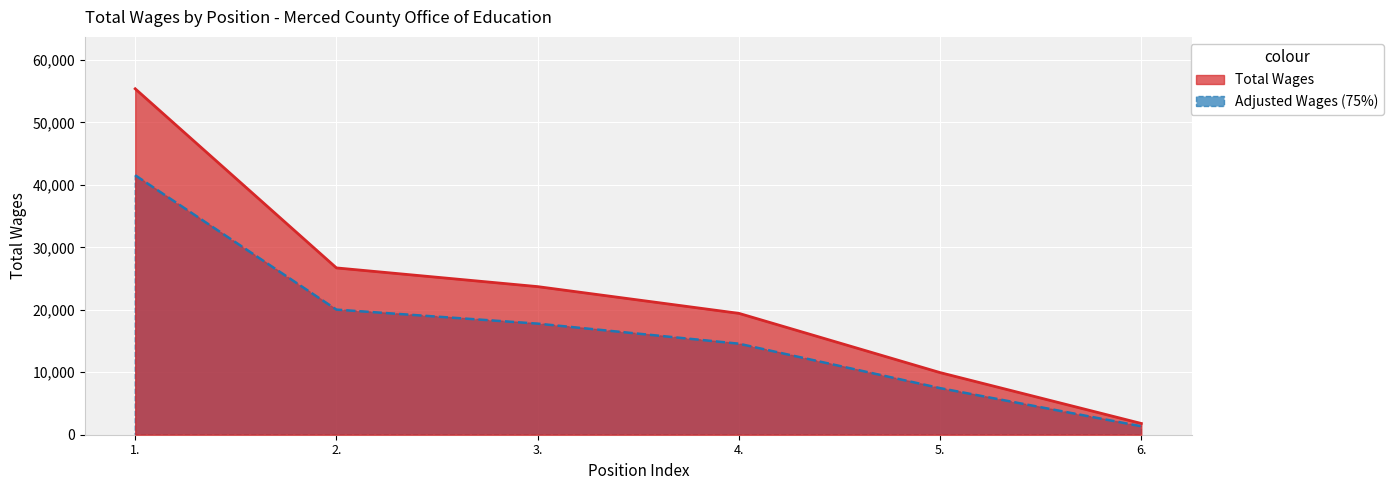

How many lines are shown in the chart?

2